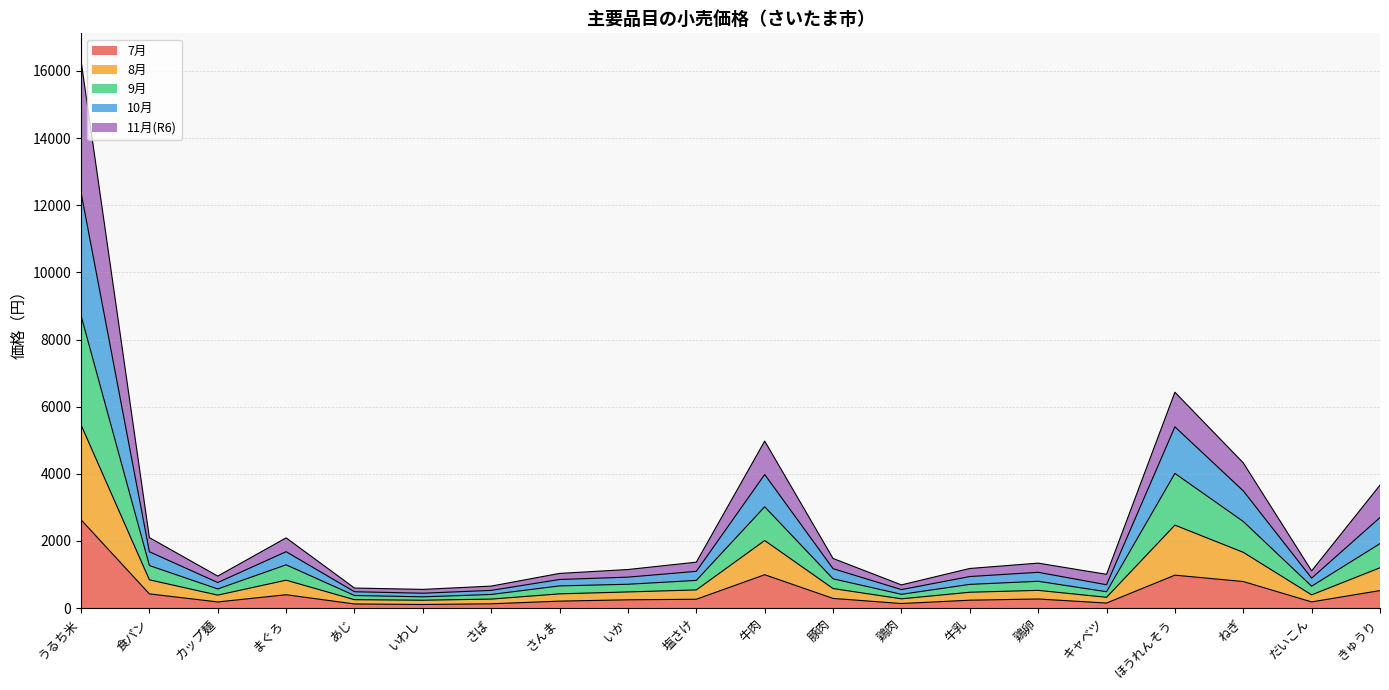

What position from the left is あじ?

5